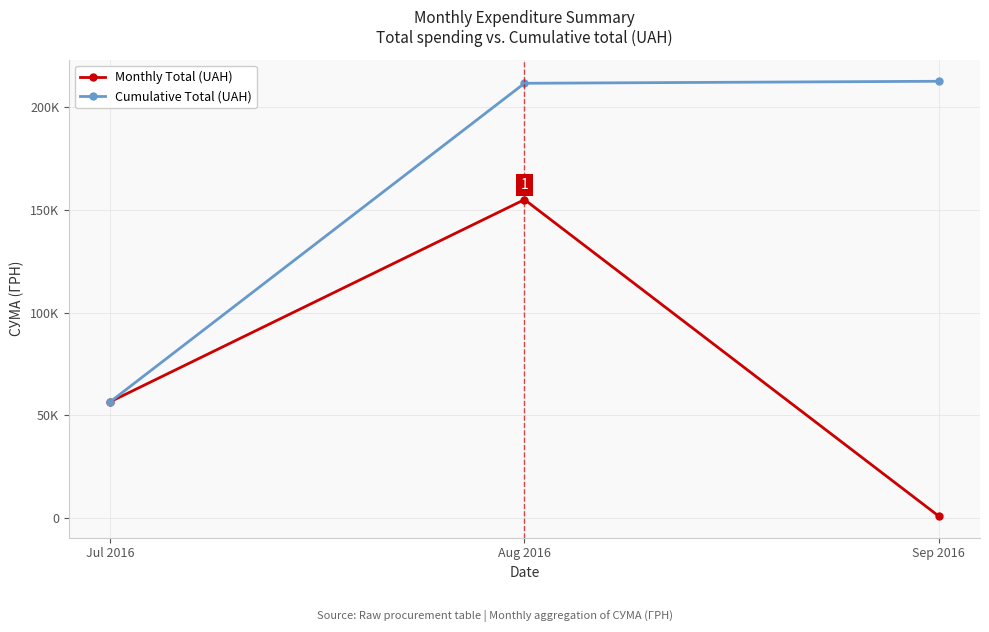

List the series in order of their overall mean, lowest first.

Monthly Total (UAH), Cumulative Total (UAH)